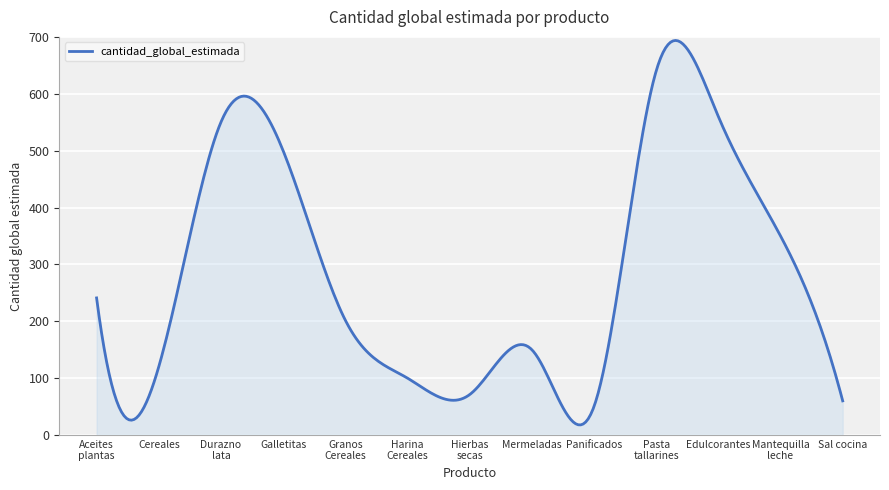

What is the difference between the maximum and minimum values?

676.0